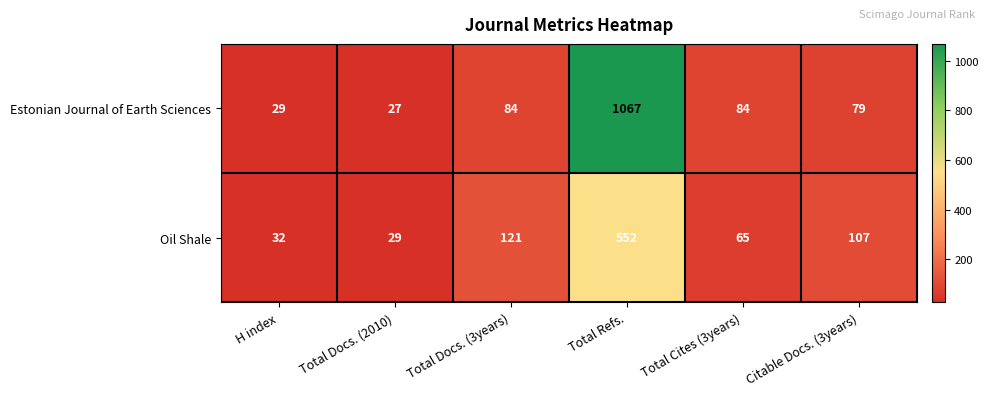

List the series in order of their peak value, lowest first.

Oil Shale, Estonian Journal of Earth Sciences